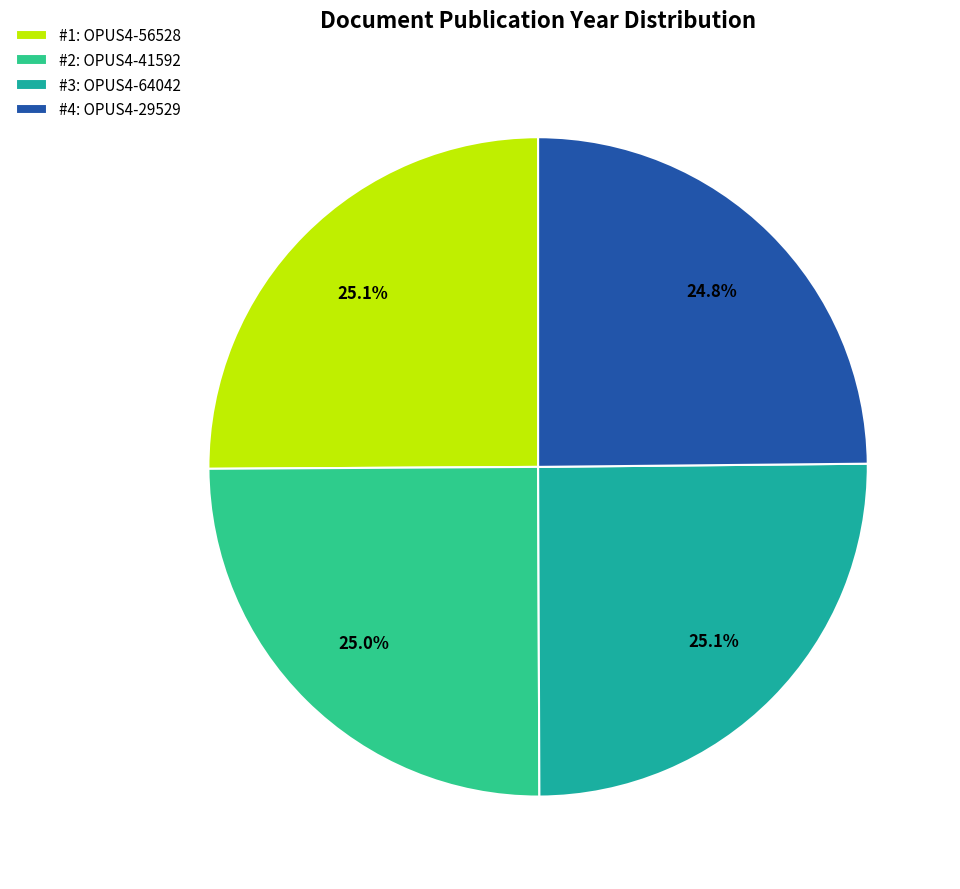

Count the number of slices in the pie.

4